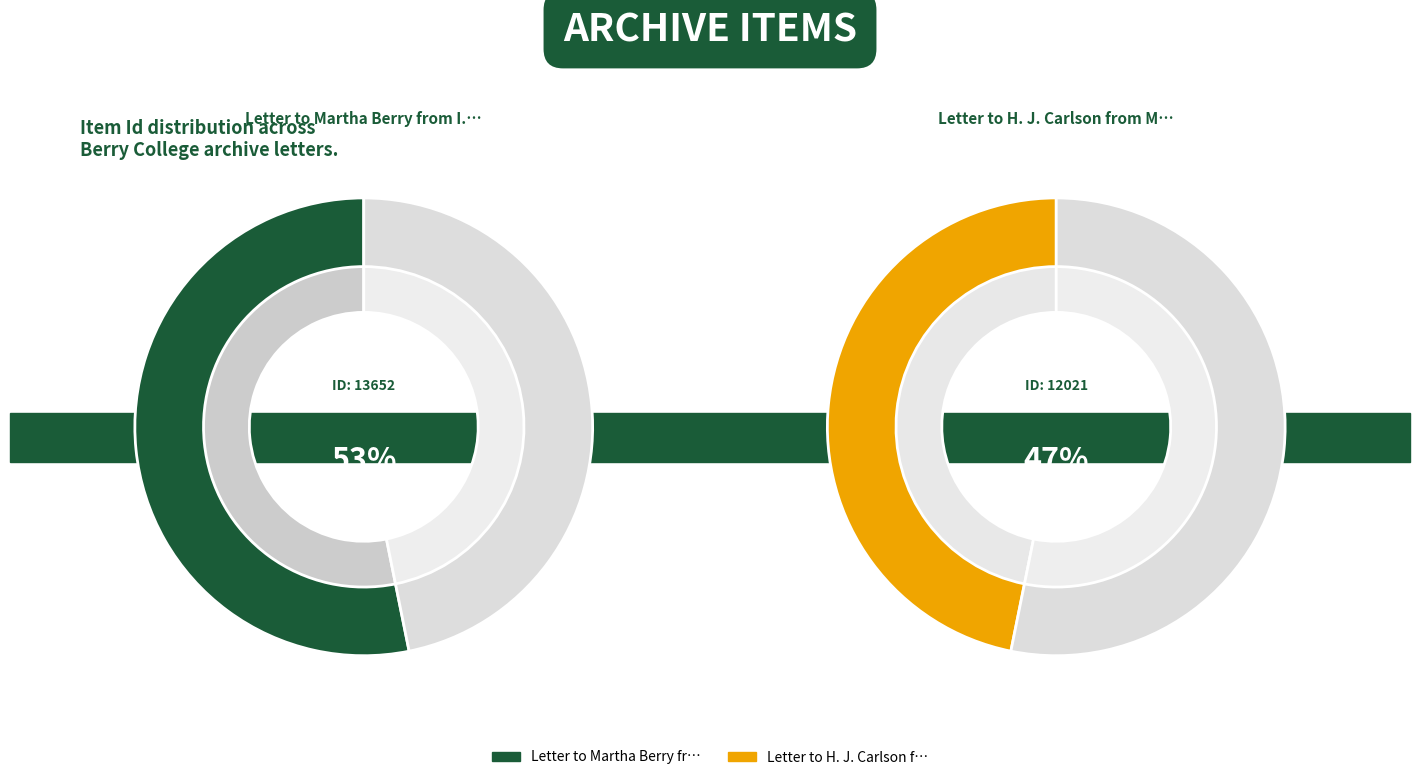

Does Letter to H. J. Carlson from Martha Berry account for over 50% of the chart?

No